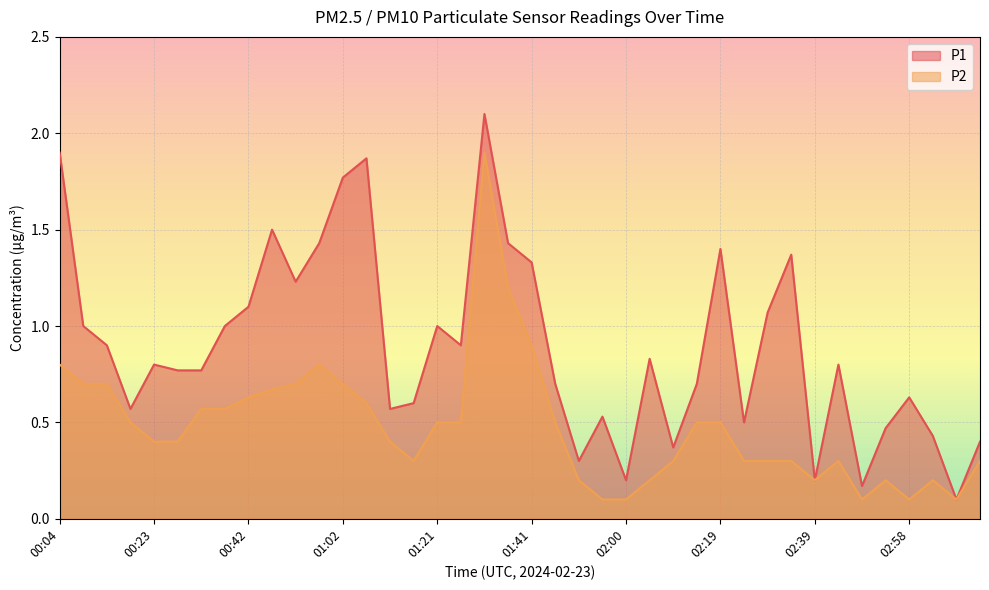

Which series has the largest total across all categories?

P1